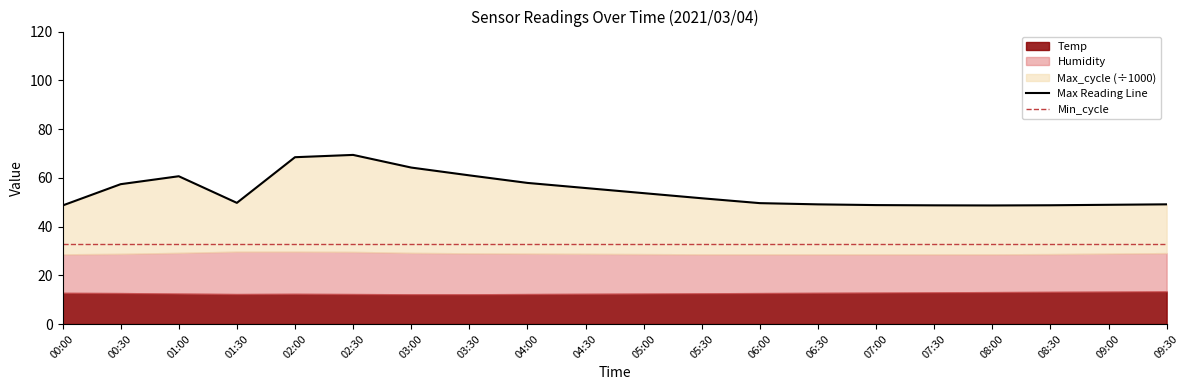

At which category does the chart reach its minimum across all series?

00:00